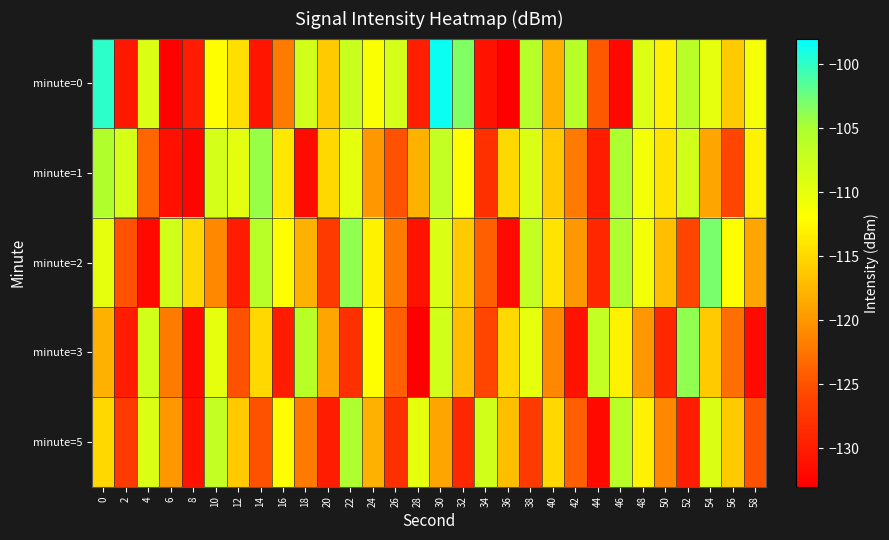

At which category is the sum across all series the highest?

30